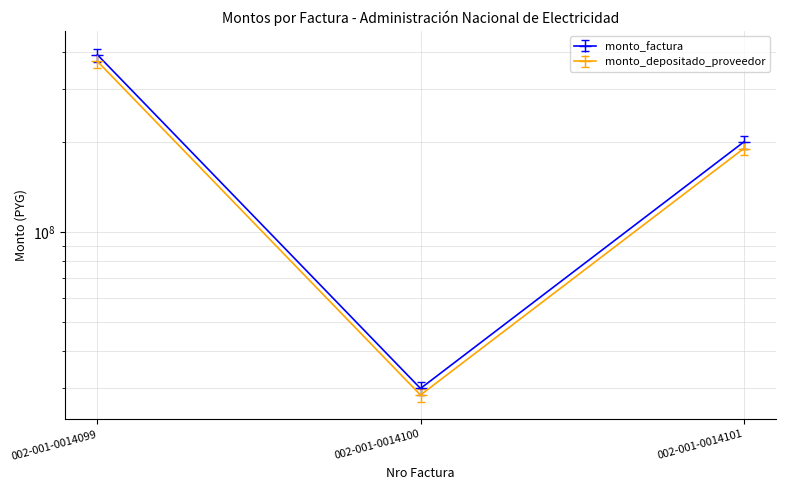

At which label does monto_depositado_proveedor reach its minimum?

002-001-0014100